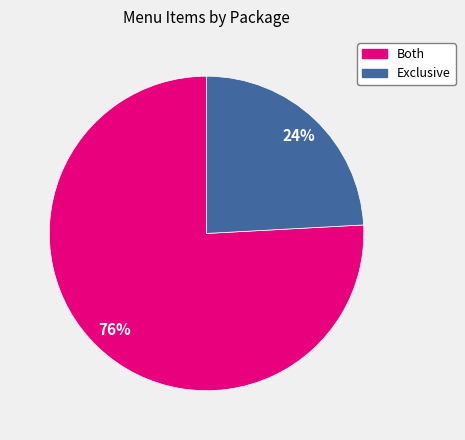

The Exclusive slice represents 24% of the pie. True or false?

True